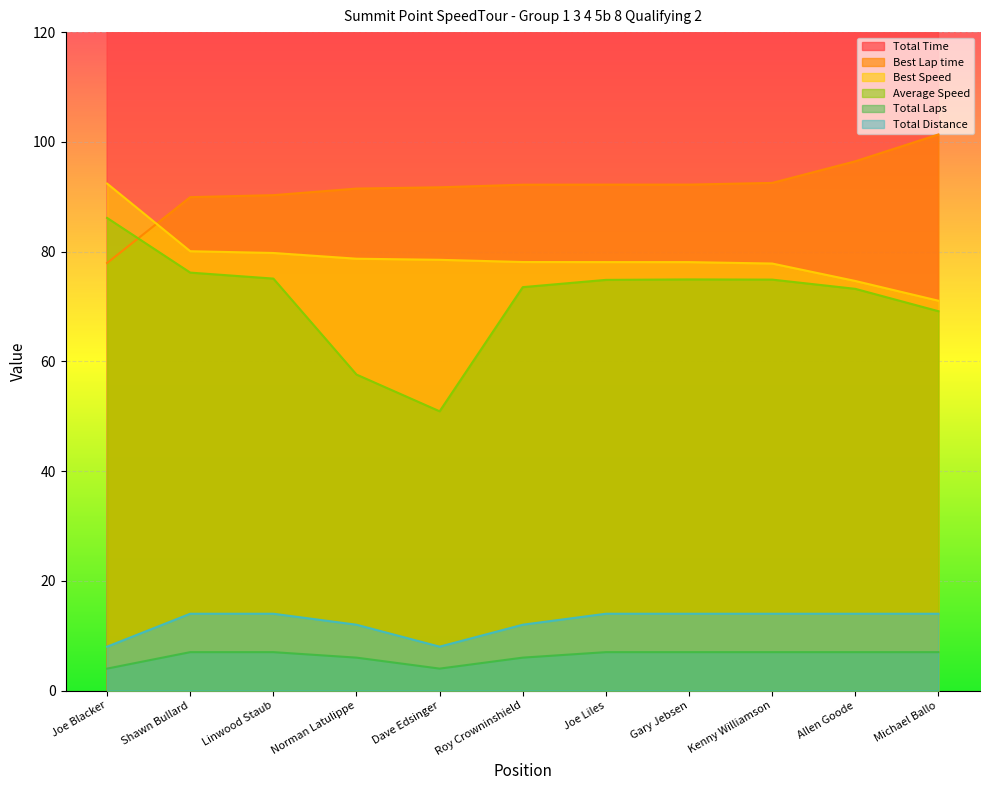

What is the label of the 1st point from the left?

Joe Blacker